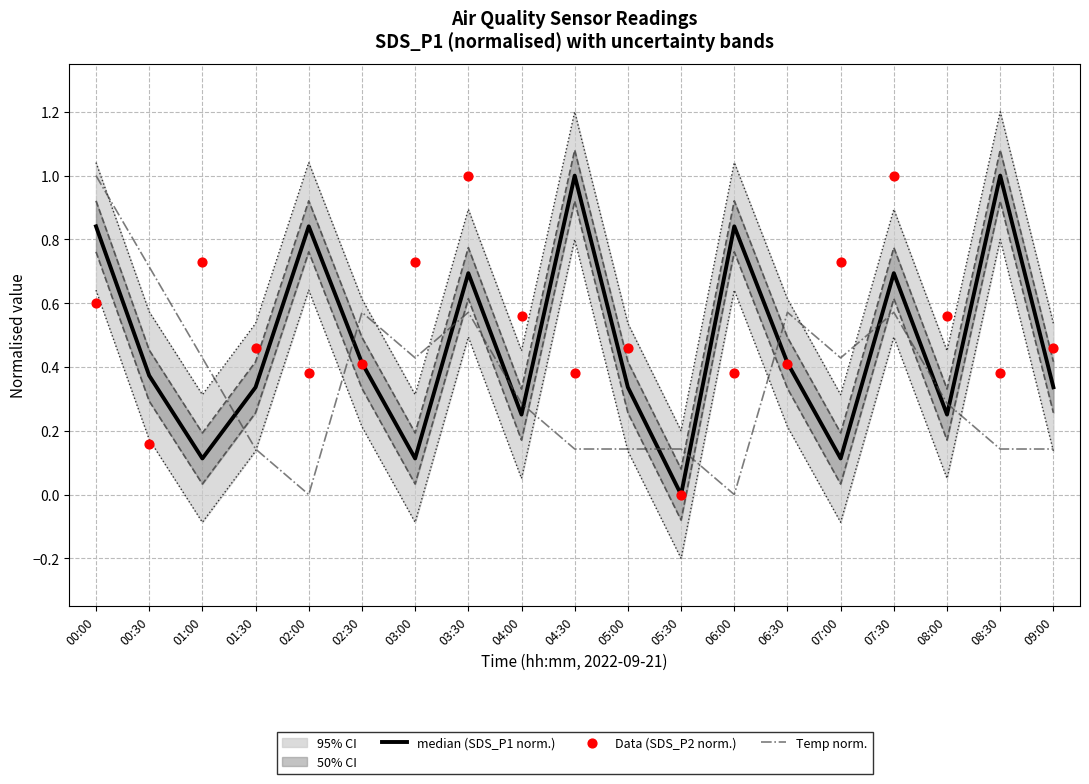

At which category is the sum across all series the highest?

00:00